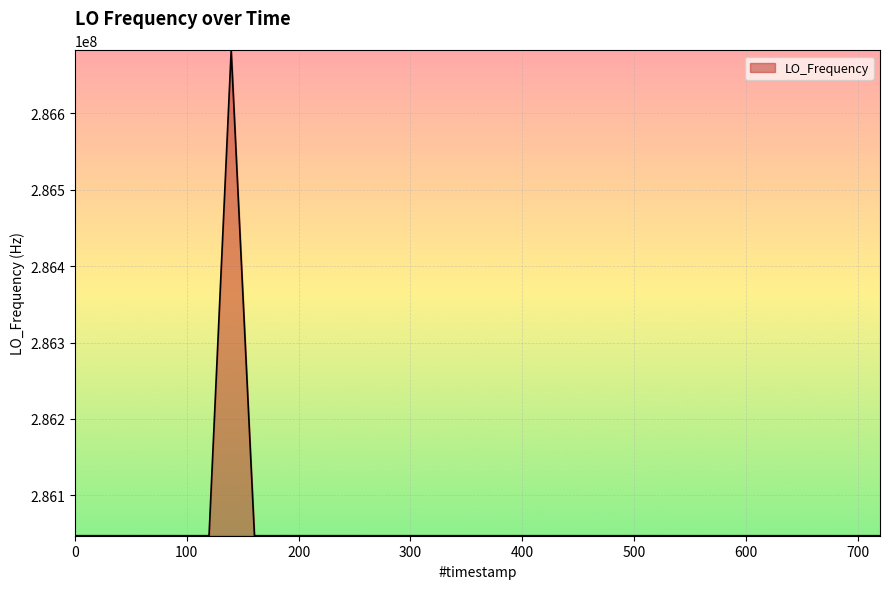

What is the greatest value displayed?

286682708.3